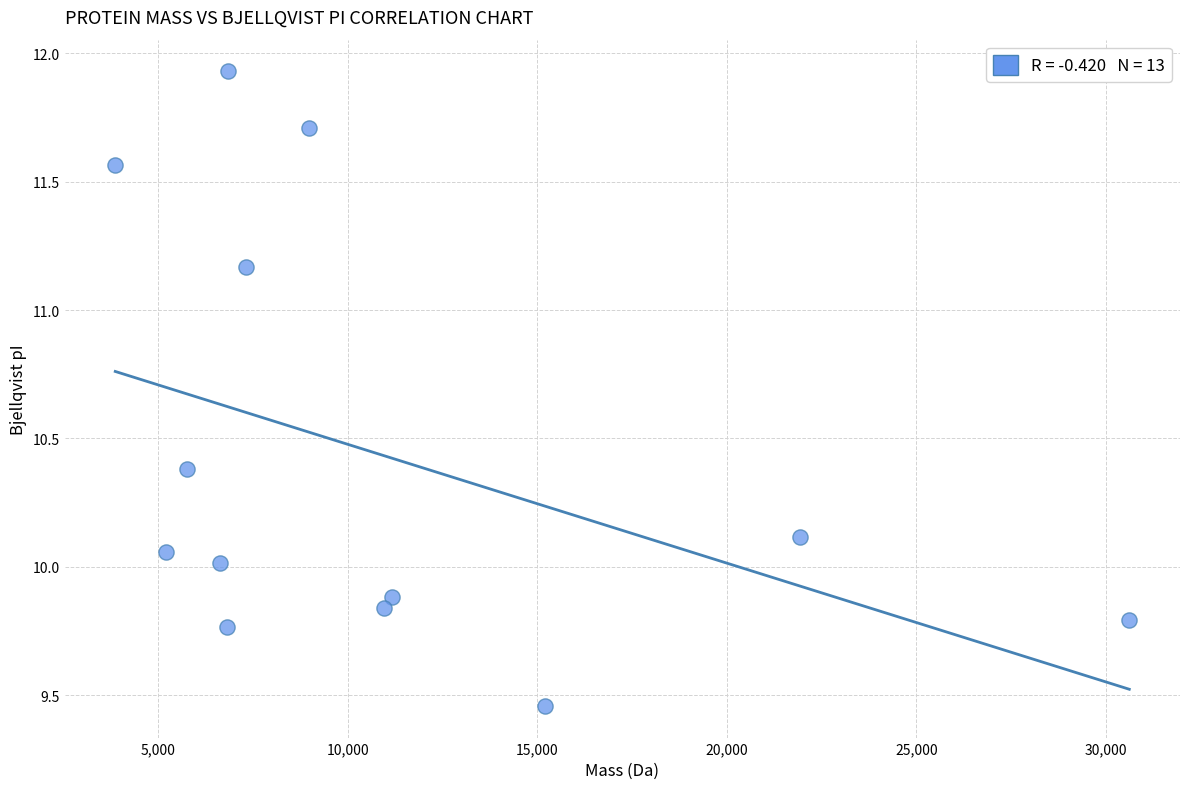

What is the range of Y values (max minus min)?

2.5